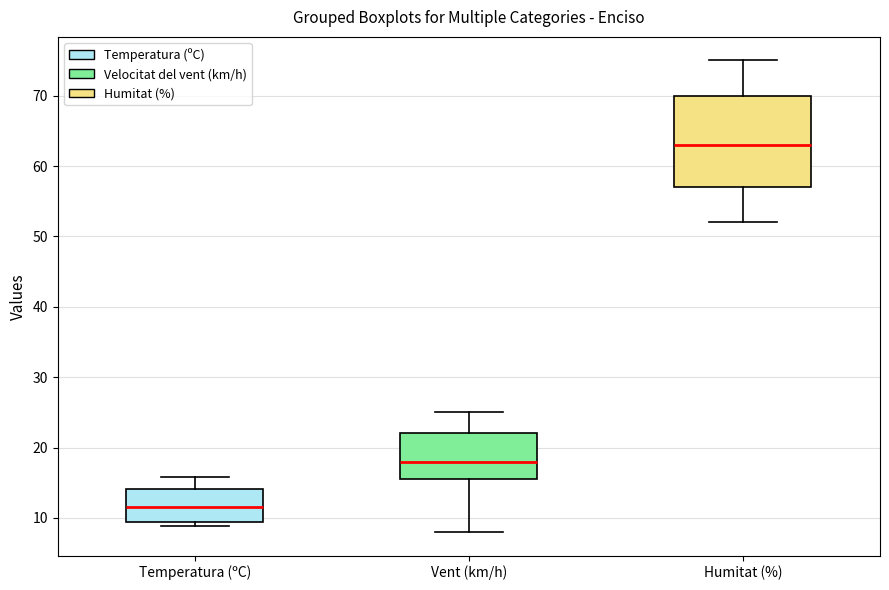

Which box is the tallest, from its lower edge to its upper edge?

Humitat (%)